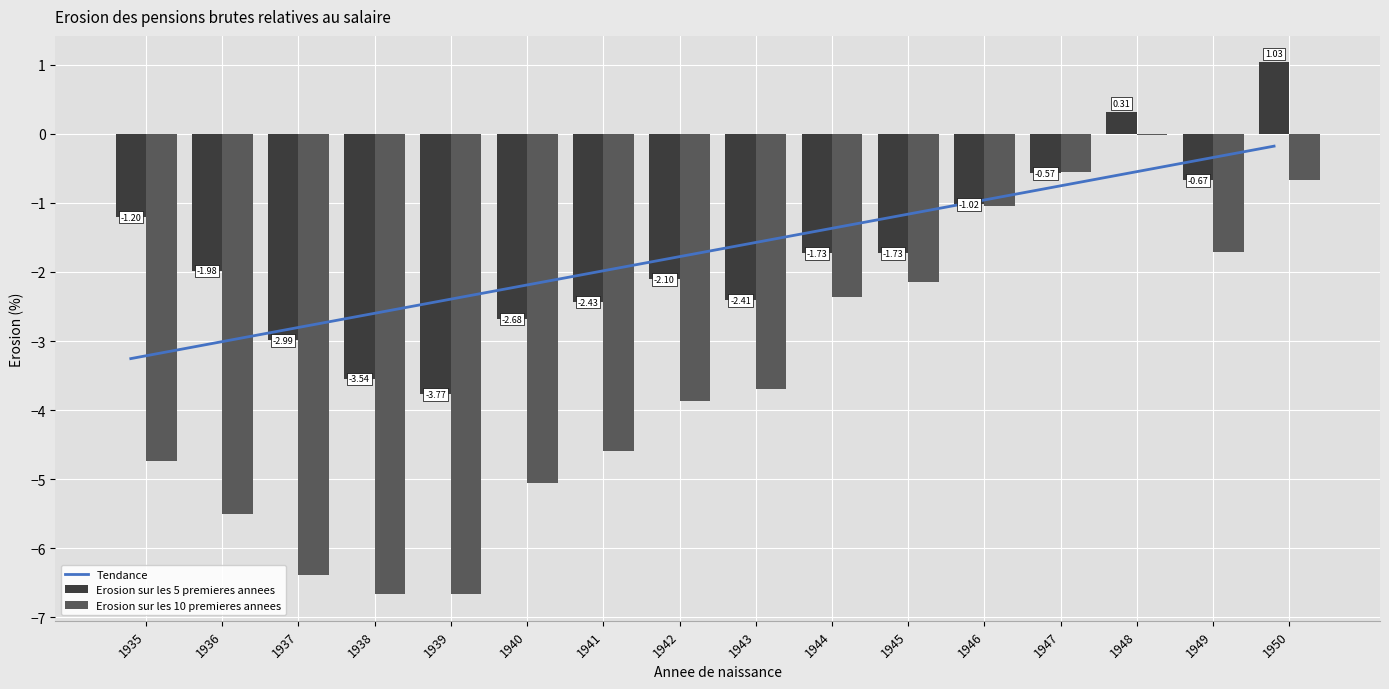

Reading left to right, transcribe all the data shown in this chart.

Erosion sur les 5 premieres annees: -1.2	-2.0	-3.0	-3.5	-3.8	-2.7	-2.4	-2.1	-2.4	-1.7	-1.7	-1.0	-0.6	0.3	-0.7	1.0
Erosion sur les 10 premieres annees: -4.7	-5.5	-6.4	-6.7	-6.7	-5.1	-4.6	-3.9	-3.7	-2.4	-2.1	-1.0	-0.6	-0.0	-1.7	-0.7